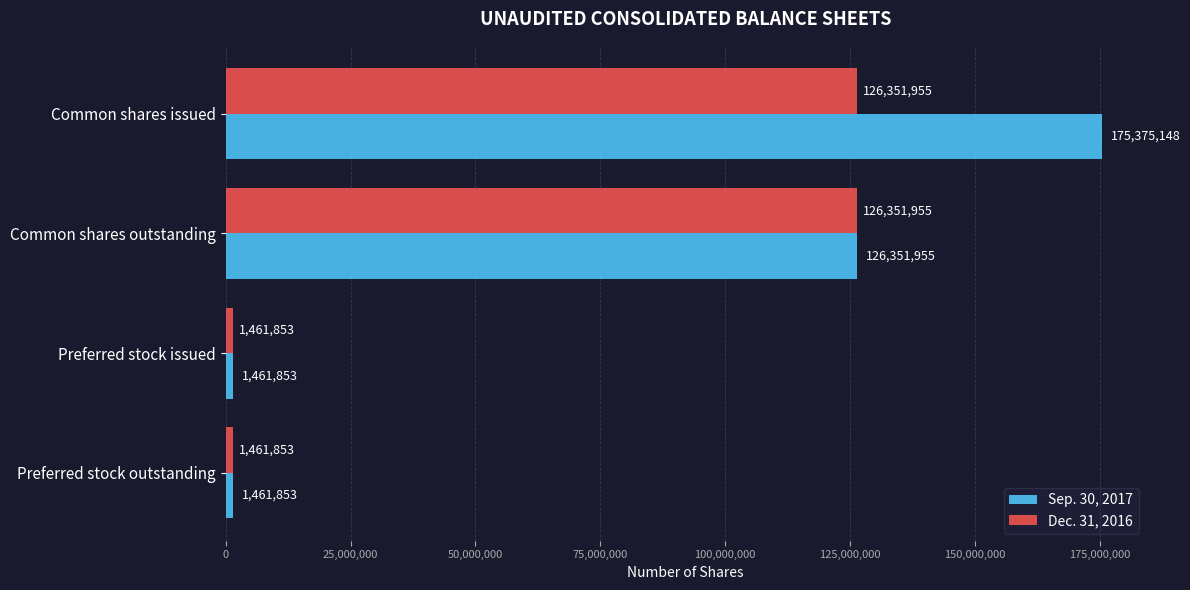

List the series in order of their peak value, highest first.

Sep. 30, 2017, Dec. 31, 2016